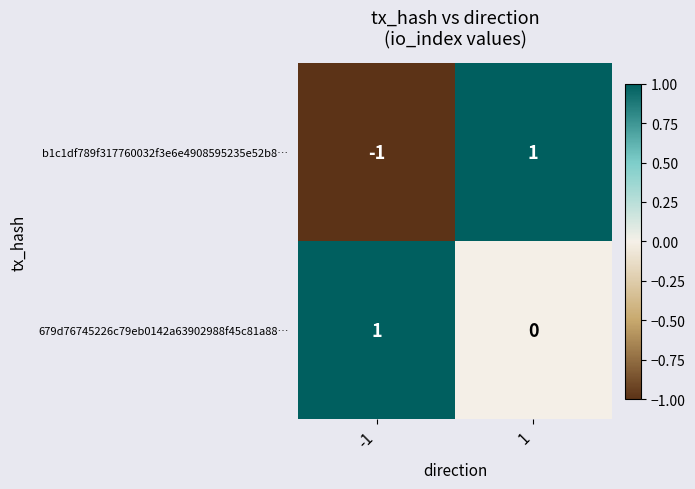

List the labels in order of 679d76745226c79eb0142a63902988f45c81a88… value, smallest first.

1, -1